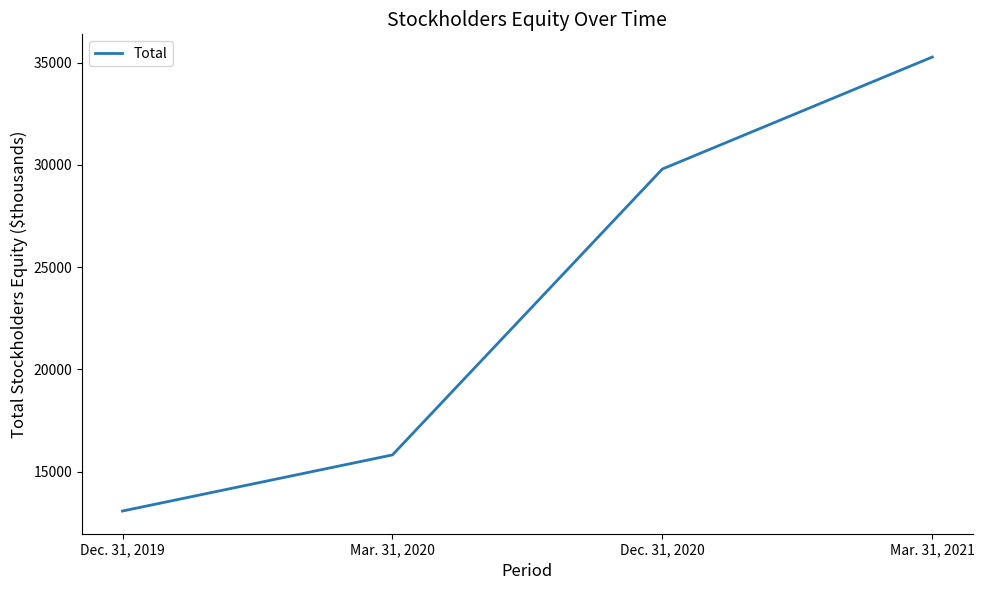

Is it true that the value at Mar. 31, 2021 is 57191?

False